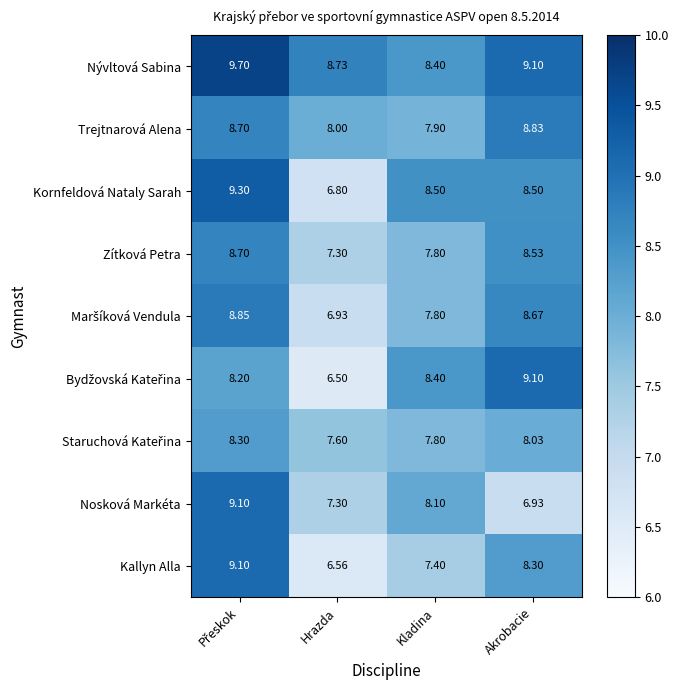

Which series has the largest total across all categories?

Nývltová Sabina